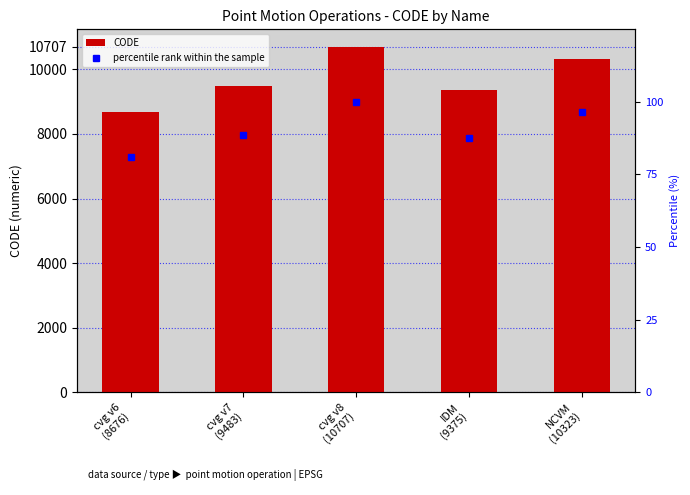

Between IDM
(9375) and cvg v7
(9483), which is larger?

cvg v7
(9483)